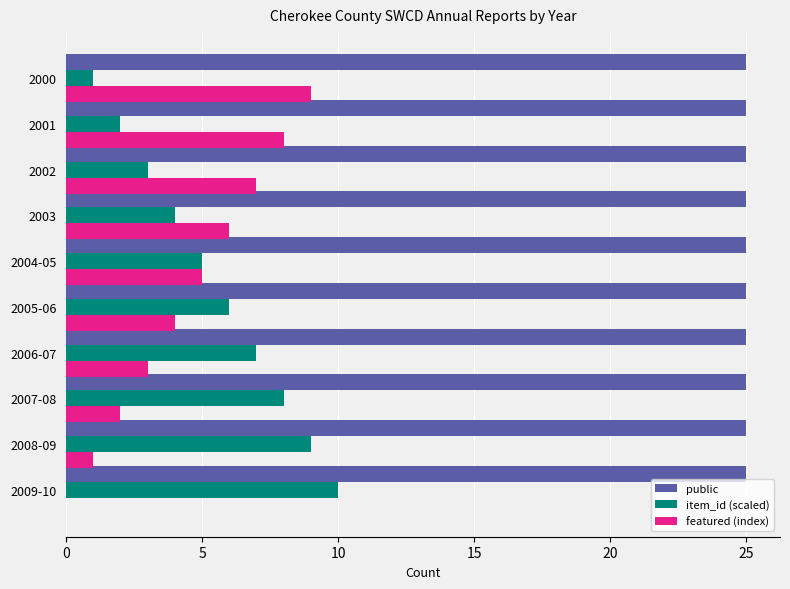

What is the sum of all item_id (scaled) values?

55